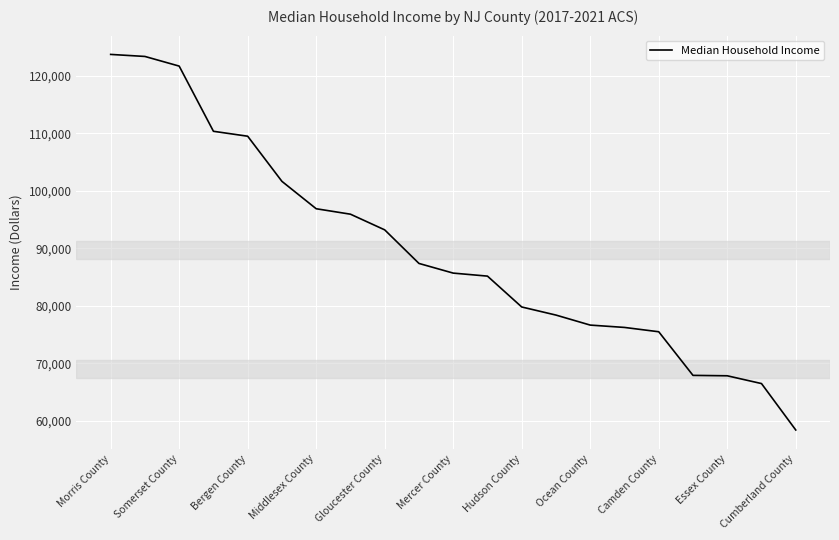

What is the maximum value shown in the chart?

123727